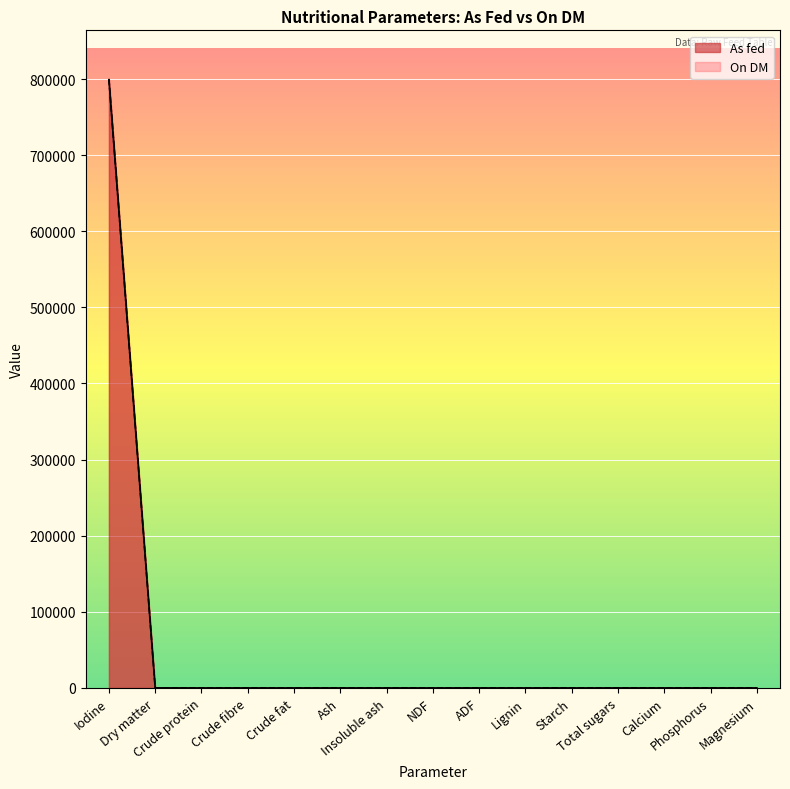

Reading right to left, extract all data points from this chart.

As fed: Magnesium=0.0	Phosphorus=0.0	Calcium=0.0	Total sugars=0.0	Starch=0.0	Lignin=0.0	ADF=0.0	NDF=0.0	Insoluble ash=0.3	Ash=0.0	Crude fat=0.0	Crude fibre=0.0	Crude protein=0.0	Dry matter=100.0	Iodine=800000.0
On DM: Magnesium=0.0	Phosphorus=0.0	Calcium=0.0	Total sugars=0.0	Starch=0.0	Lignin=0.0	ADF=0.0	NDF=0.0	Insoluble ash=0.3	Ash=0.0	Crude fat=0.0	Crude fibre=0.0	Crude protein=0.0	Dry matter=99.9	Iodine=799200.0